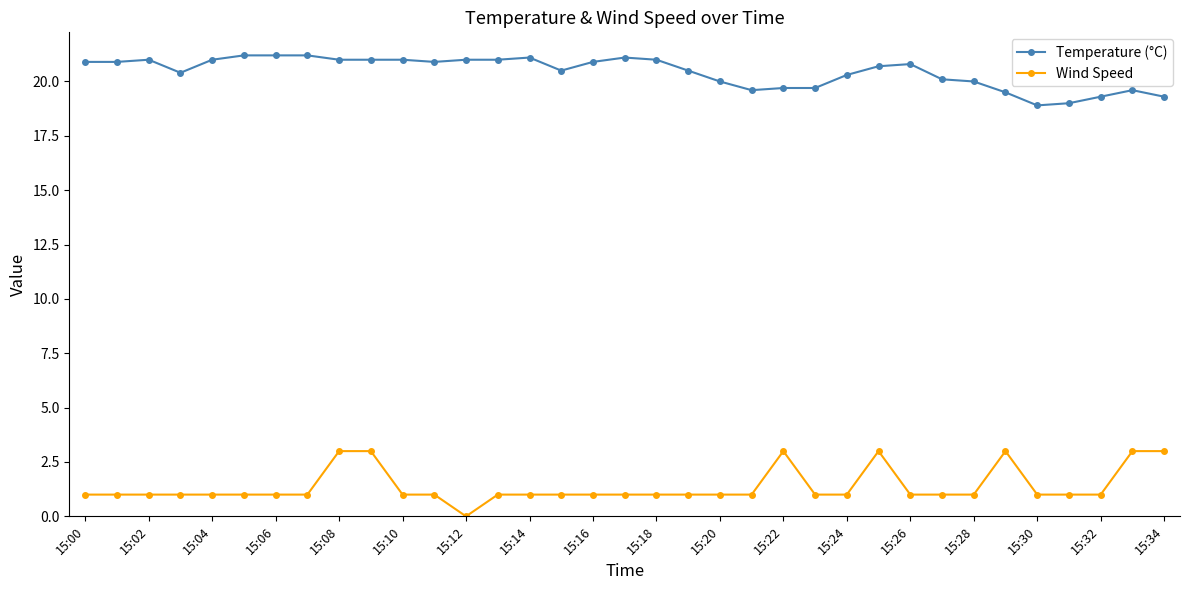

Reading right to left, what are all the values shown in this chart?

Temperature (°C): 19.3	19.6	19.3	19.0	18.9	19.5	20.0	20.1	20.8	20.7	20.3	19.7	19.7	19.6	20.0	20.5	21.0	21.1	20.9	20.5	21.1	21.0	21.0	20.9	21.0	21.0	21.0	21.2	21.2	21.2	21.0	20.4	21.0	20.9	20.9
Wind Speed: 3.0	3.0	1.0	1.0	1.0	3.0	1.0	1.0	1.0	3.0	1.0	1.0	3.0	1.0	1.0	1.0	1.0	1.0	1.0	1.0	1.0	1.0	0.0	1.0	1.0	3.0	3.0	1.0	1.0	1.0	1.0	1.0	1.0	1.0	1.0